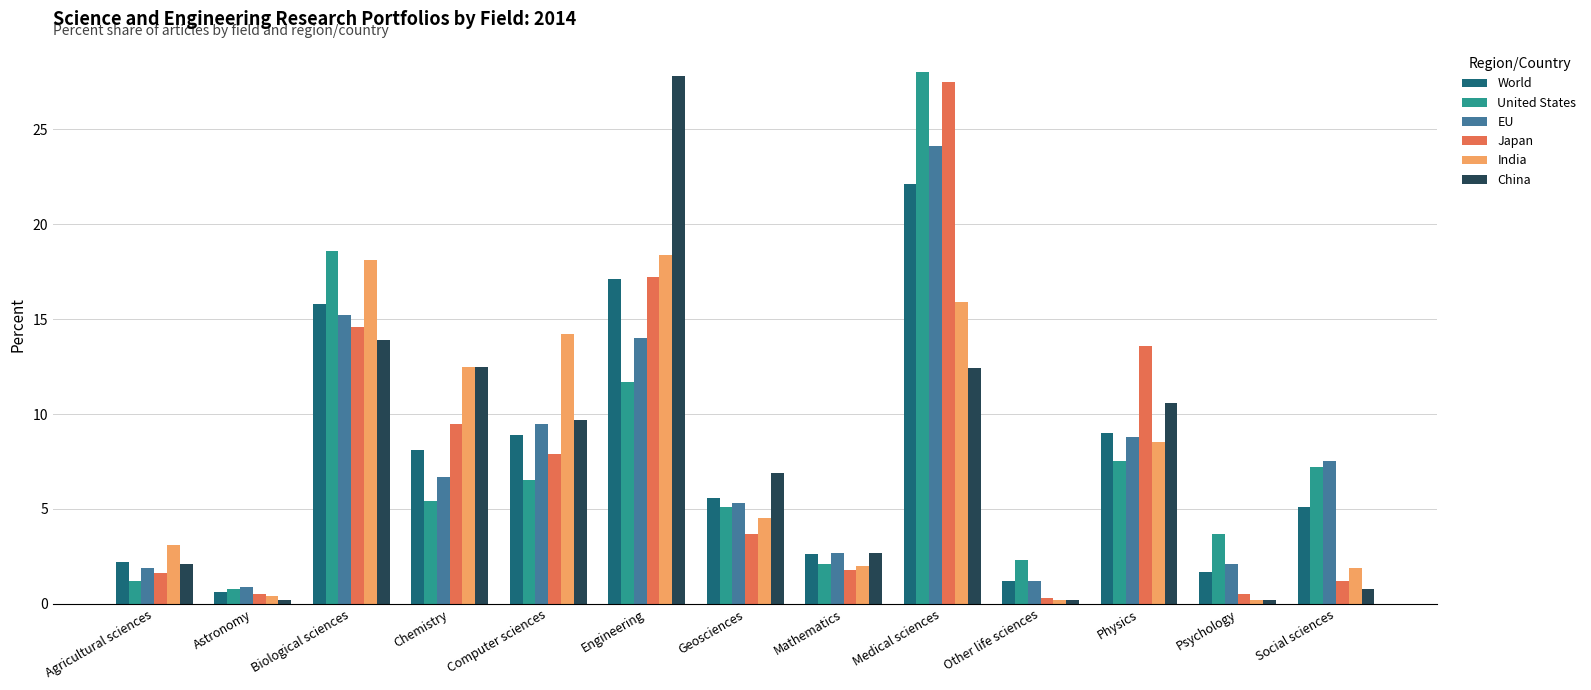

At how many categories does at least one series exceed 11?

6